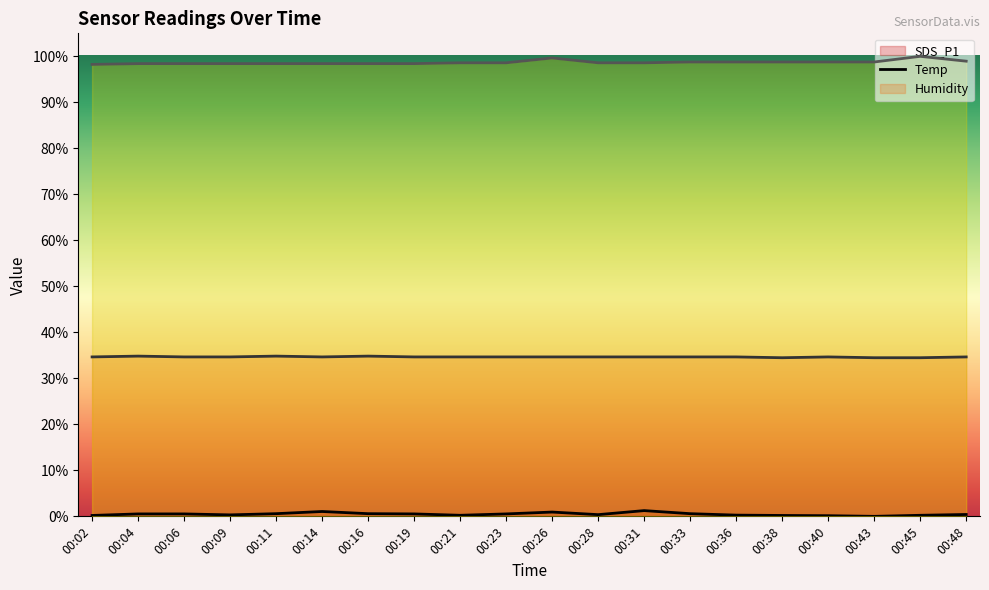

Does the chart have visible grid lines?

No